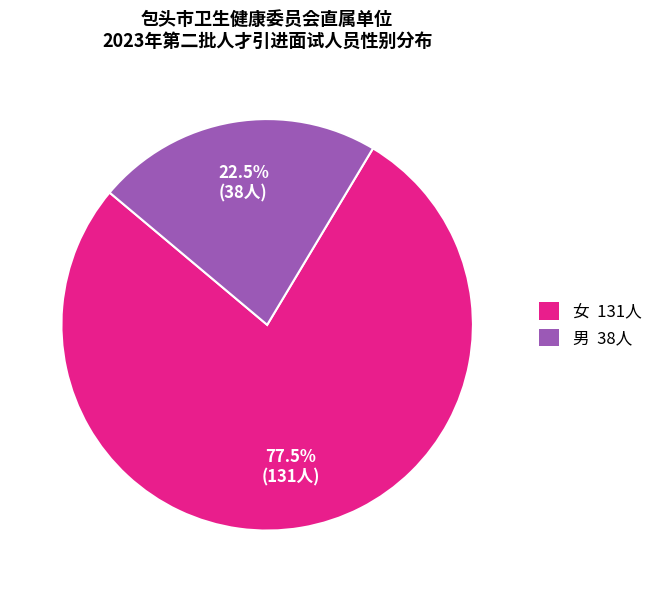

Does 女 represent more than half of the total?

Yes